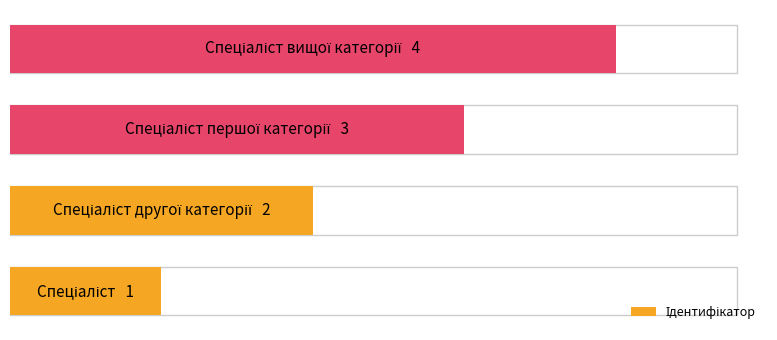

The value at 2 is 1. True or false?

False